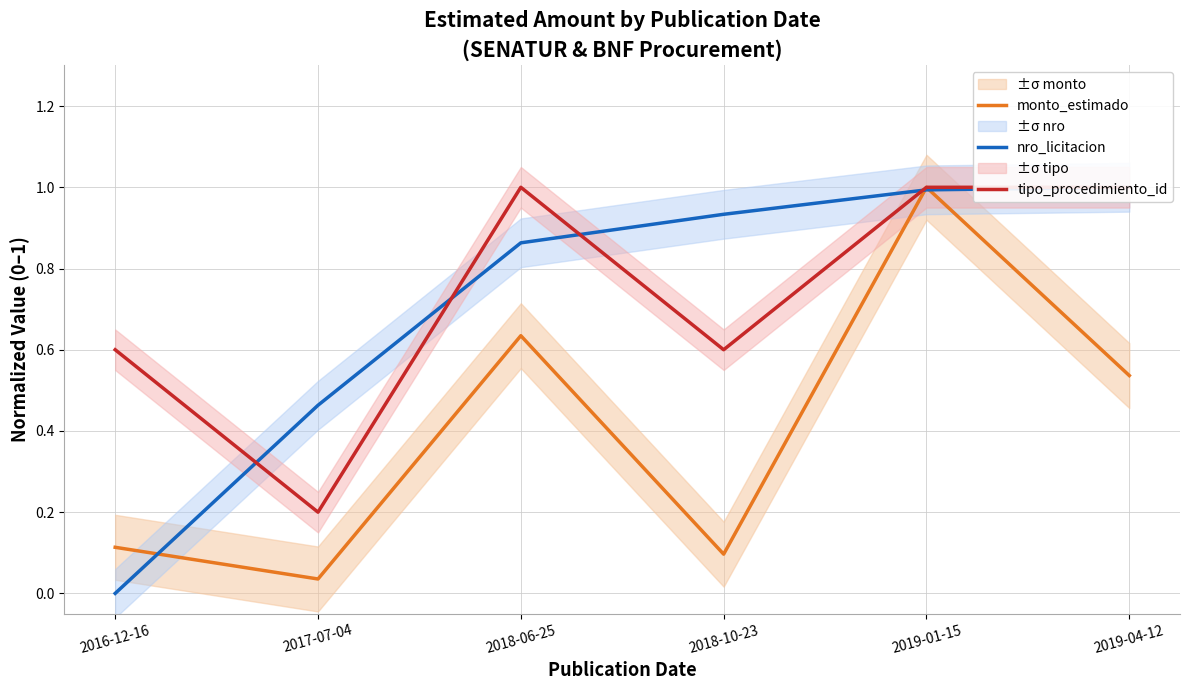

What are all the series names shown in the legend?

monto_estimado, nro_licitacion, tipo_procedimiento_id